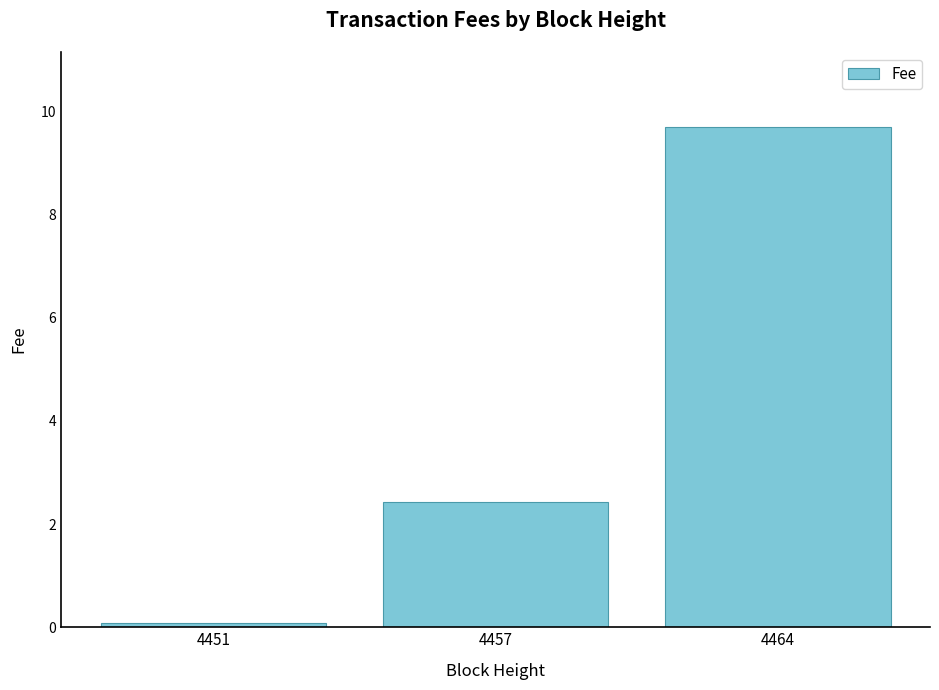

What is the minimum value shown in the chart?

0.1